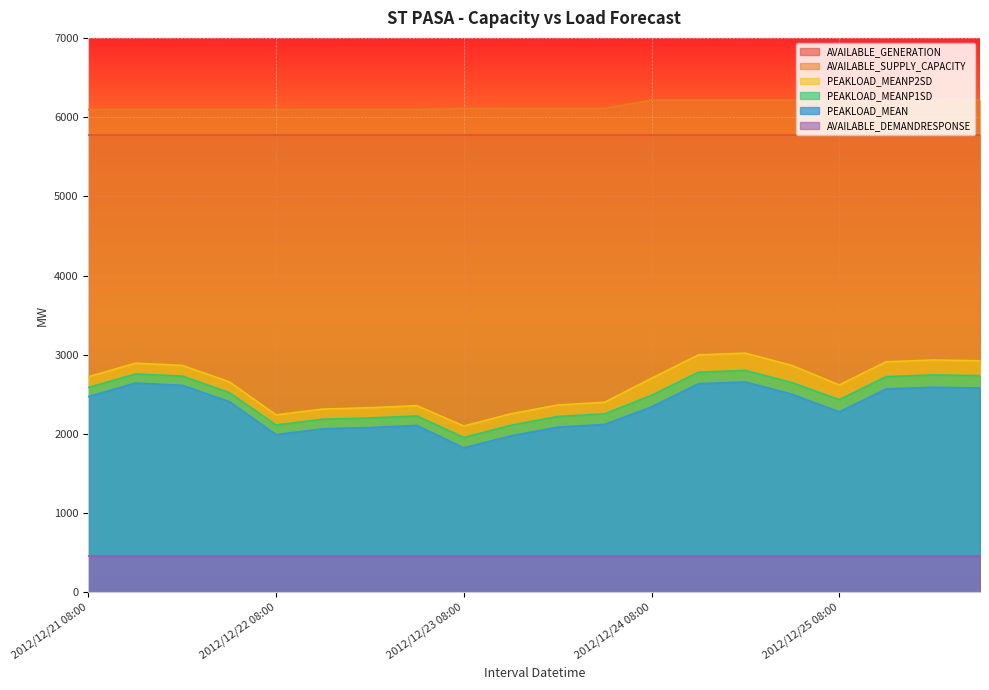

What value does the PEAKLOAD_MEANP1SD series have at 2012/12/21 08:00?

2586